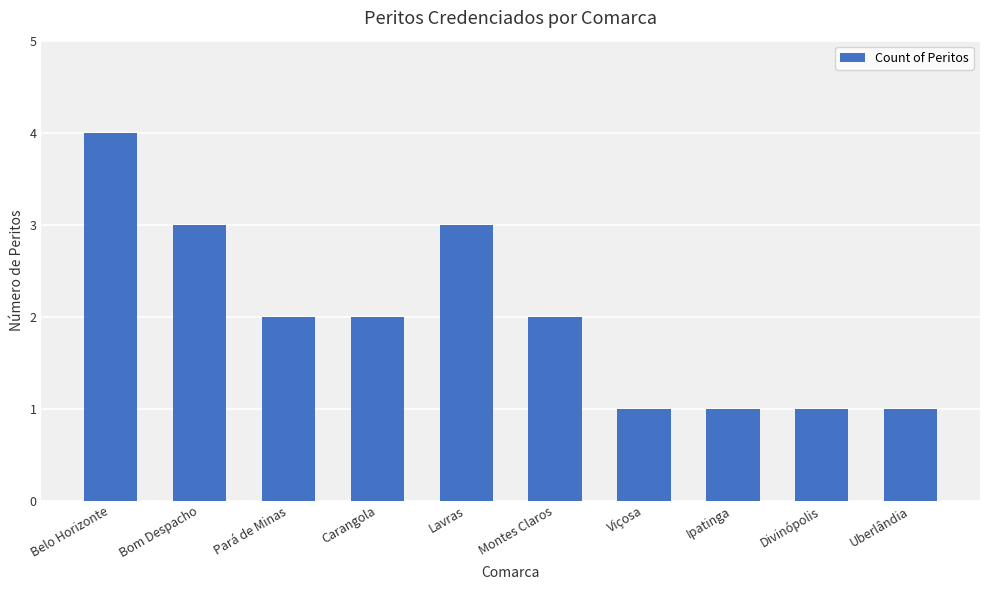

What is the smallest value displayed?

1